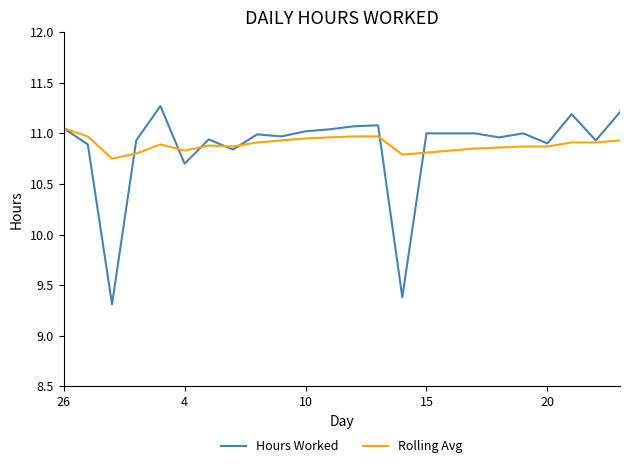

True or false: Hours Worked and Rolling Avg cross at least once.

True